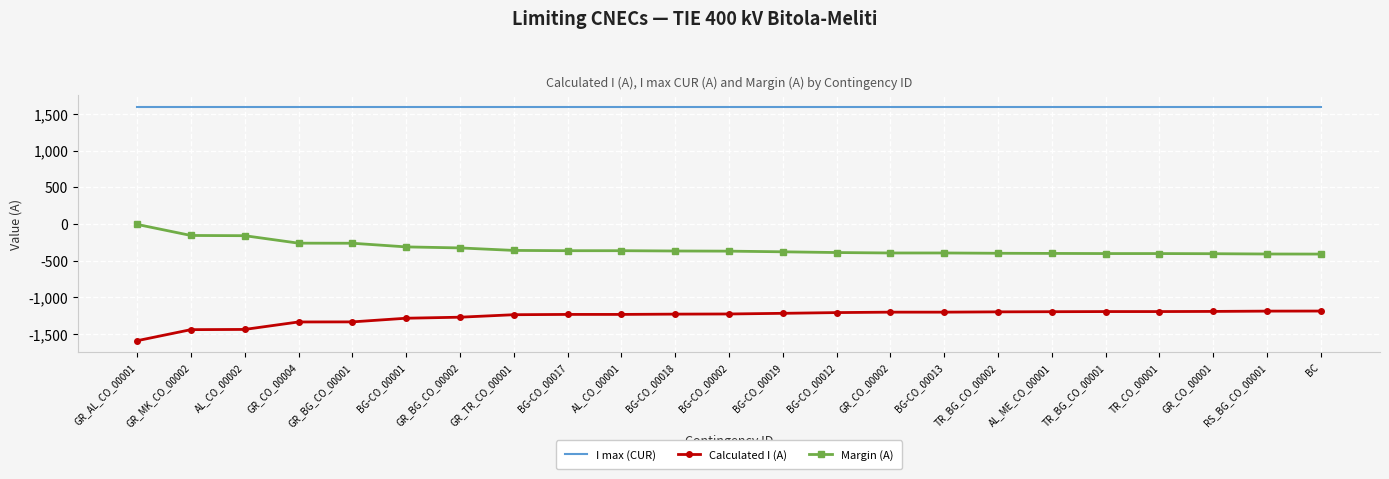

At BG-CO_00001, list the series in order from smallest to largest.

Calculated I (A), Margin (A), I max (CUR)